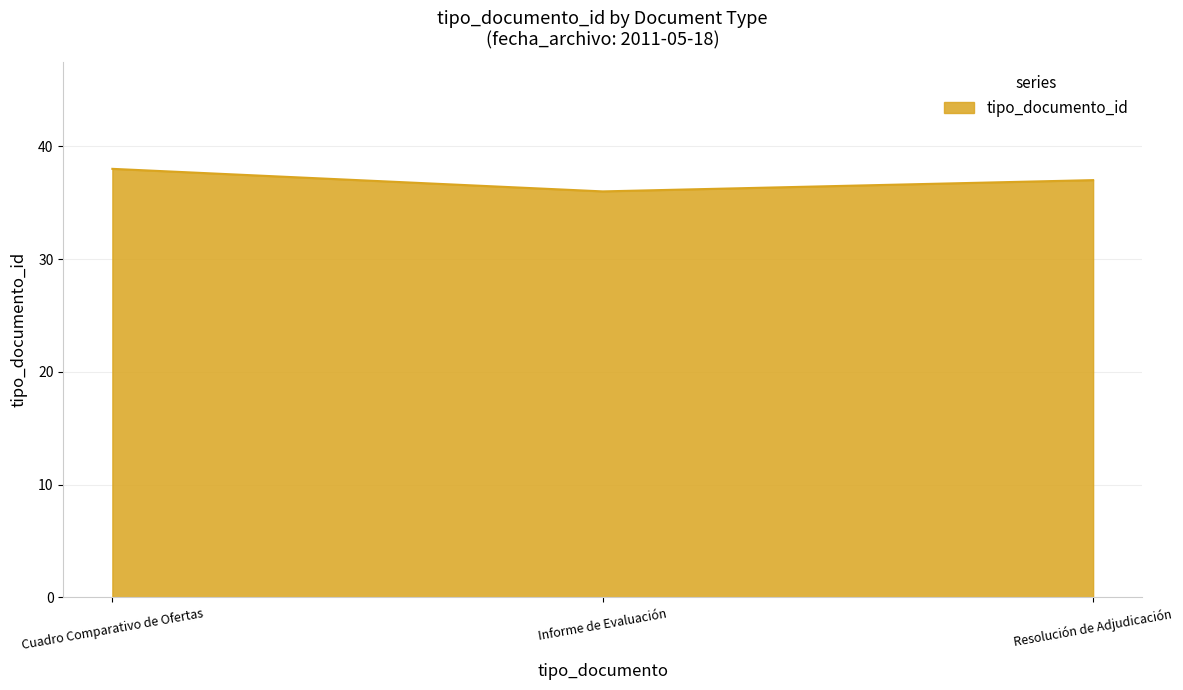

Where does the data first go above 37?

Cuadro Comparativo de Ofertas